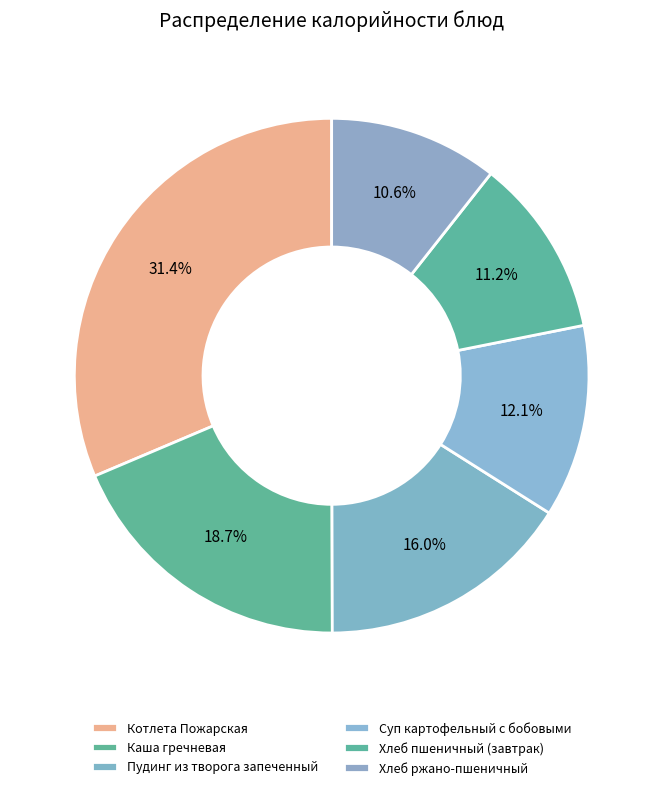

How many segments does this pie chart have?

6